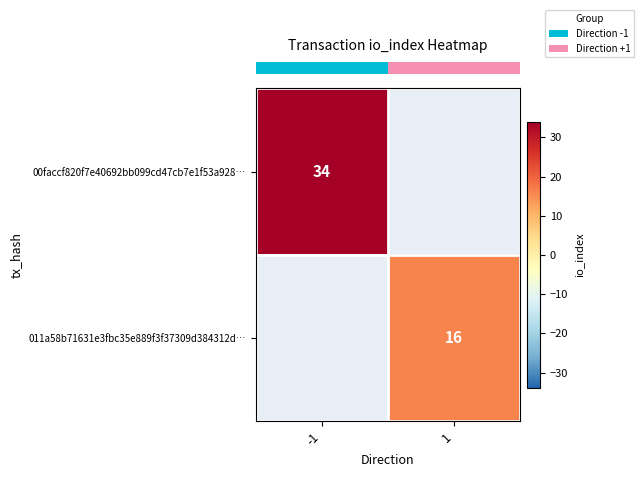

Which category has the lowest value in the row_0 series?

-1